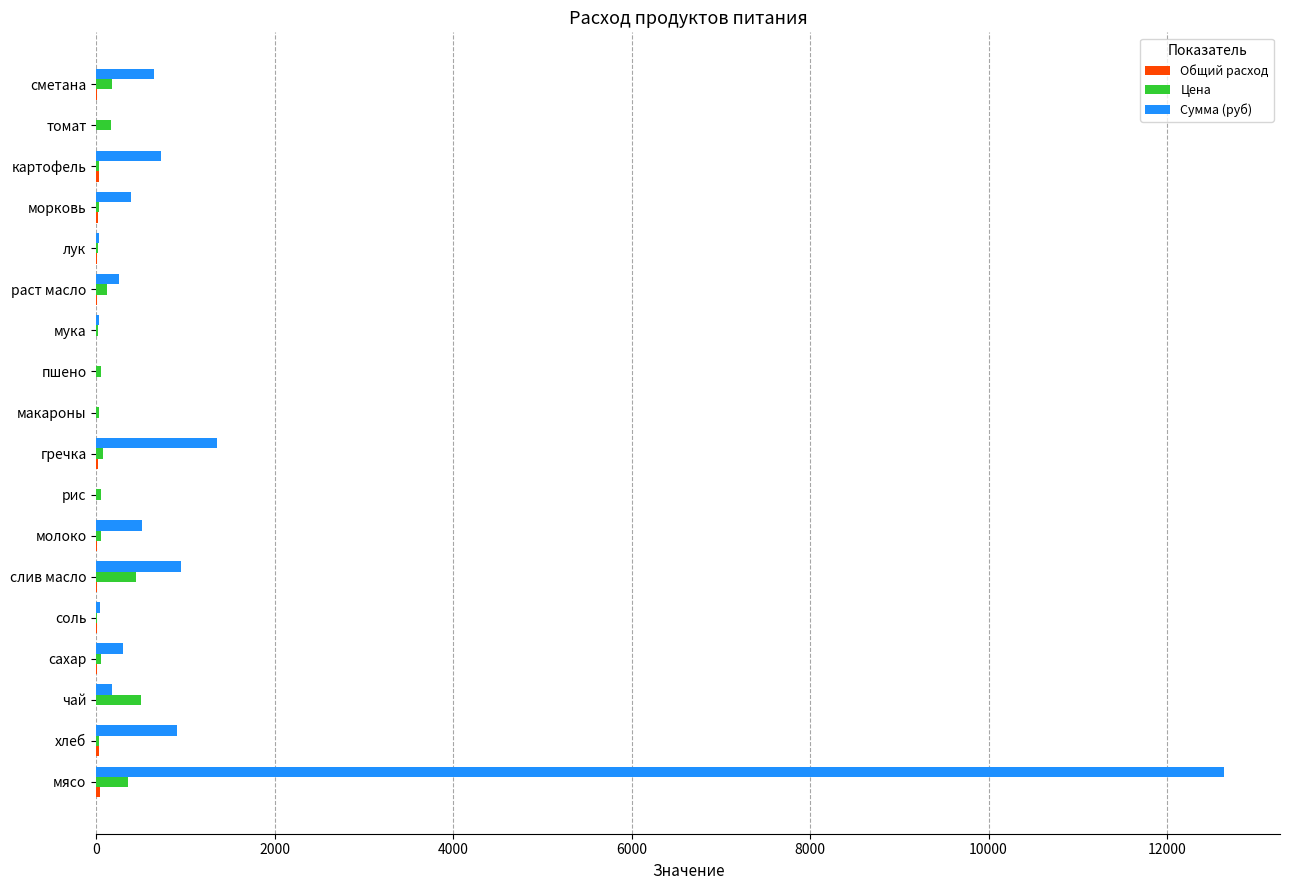

True or false: Сумма (руб) has a value of -5212.2 at пшено.

False